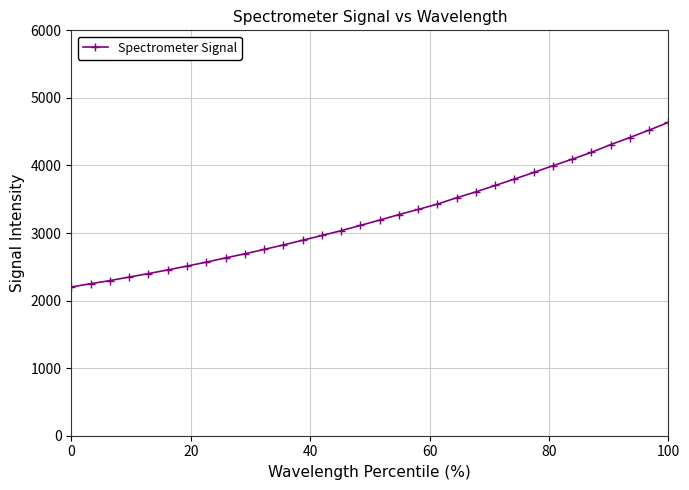

What is the value of the 6th point from the left?

2454.0